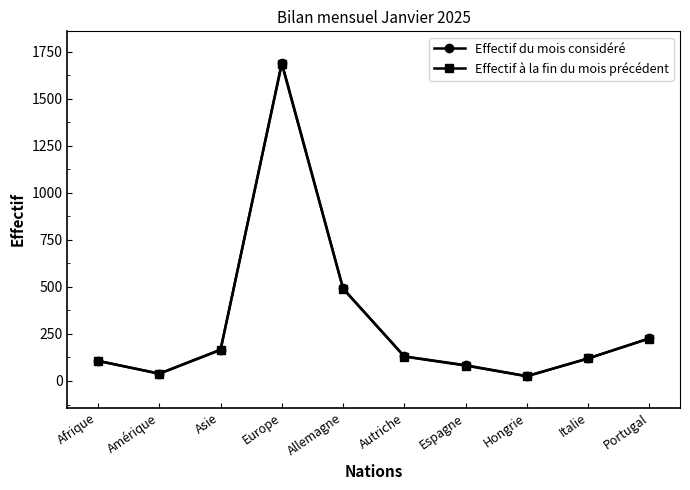

Which label corresponds to the largest value in the chart?

Europe